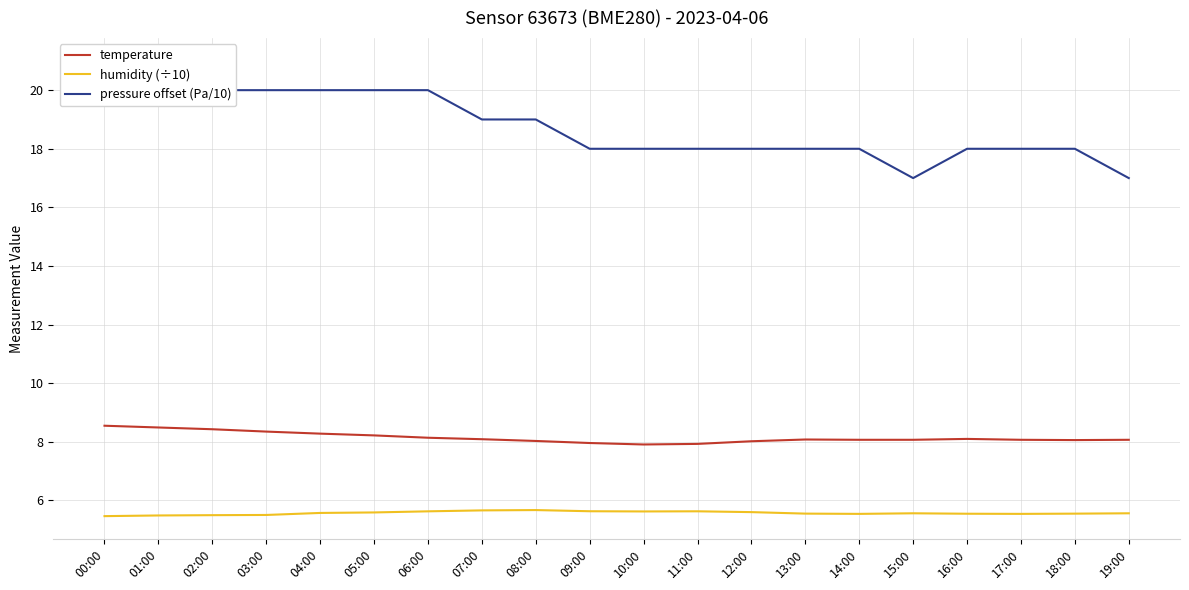

Count the number of data series in this chart.

3